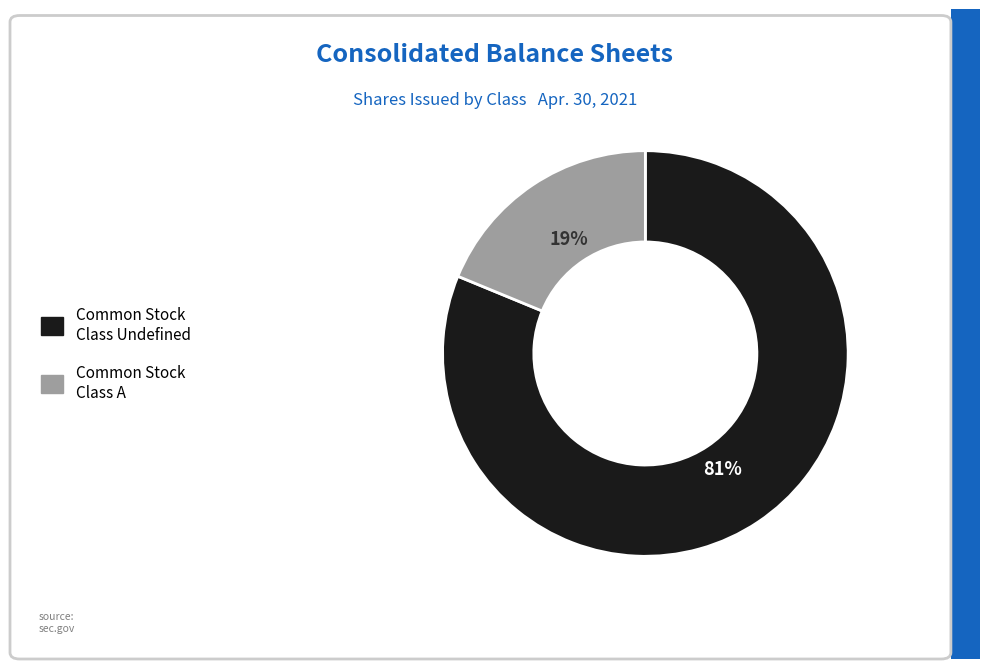

How many slices are in this pie chart?

2